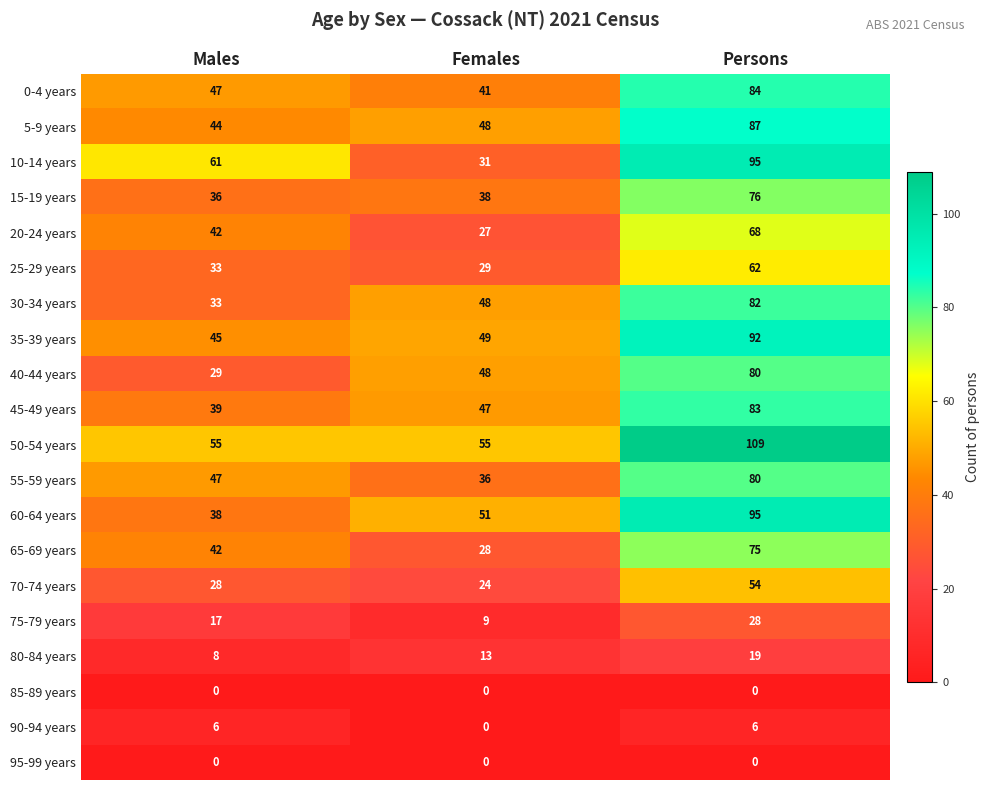

The 80-84 years series shows 8 at Males. True or false?

True